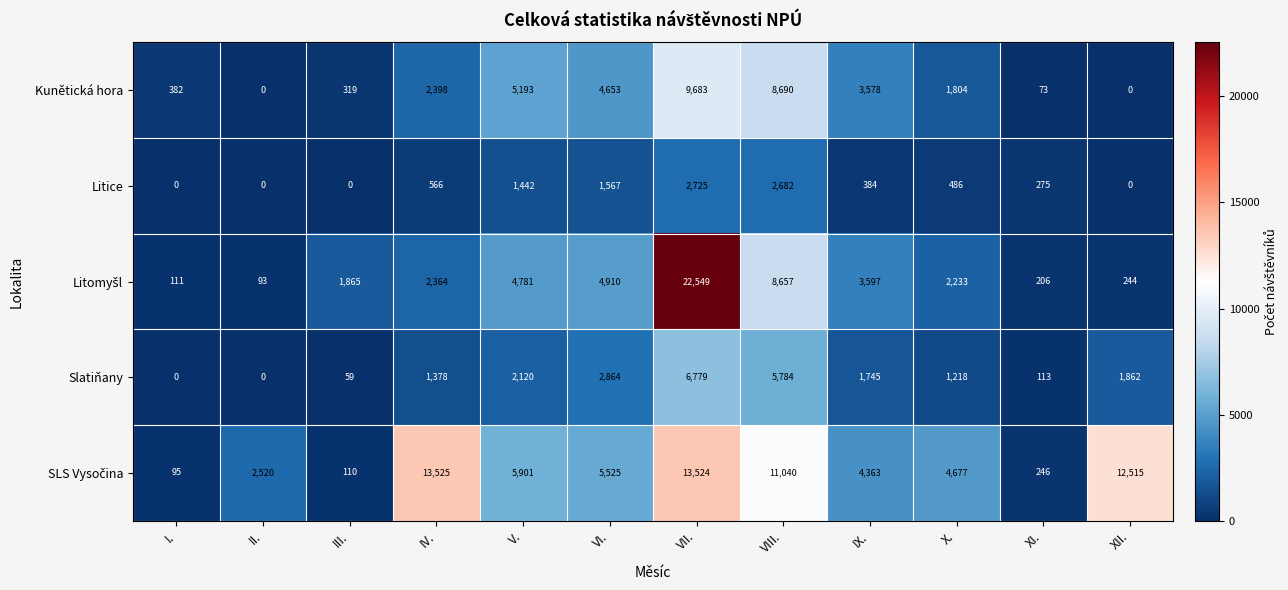

At which category is the sum across all series the highest?

VII.